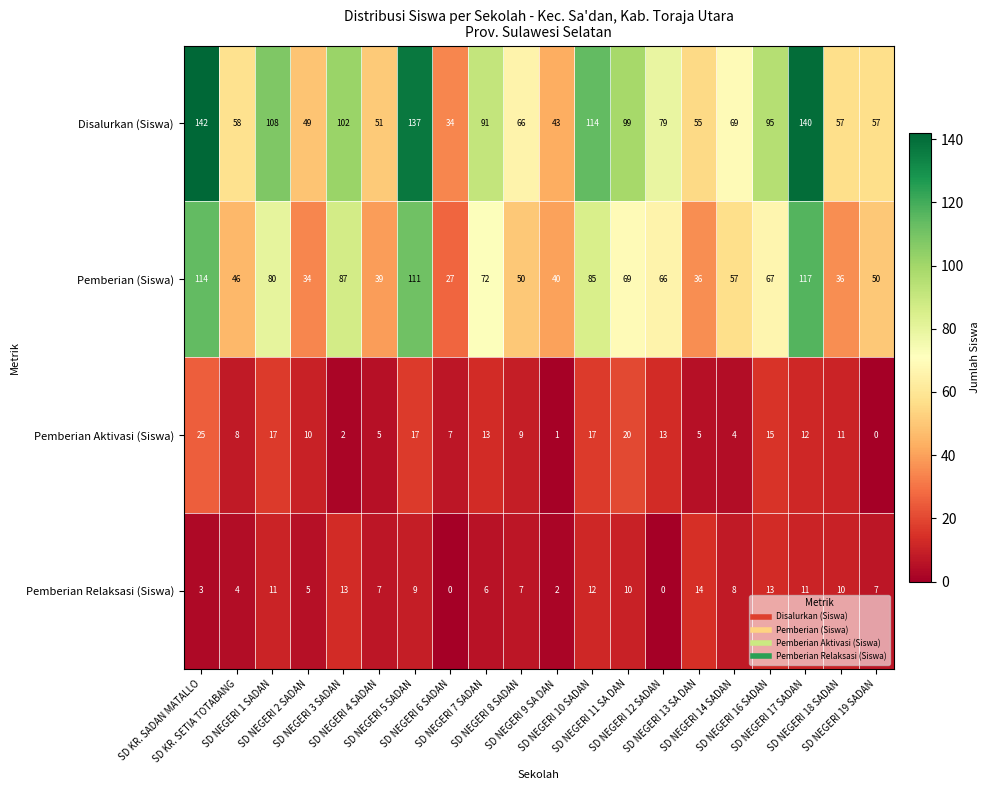

What is the difference between the maximum and minimum values in the Pemberian Relaksasi (Siswa) series?

14